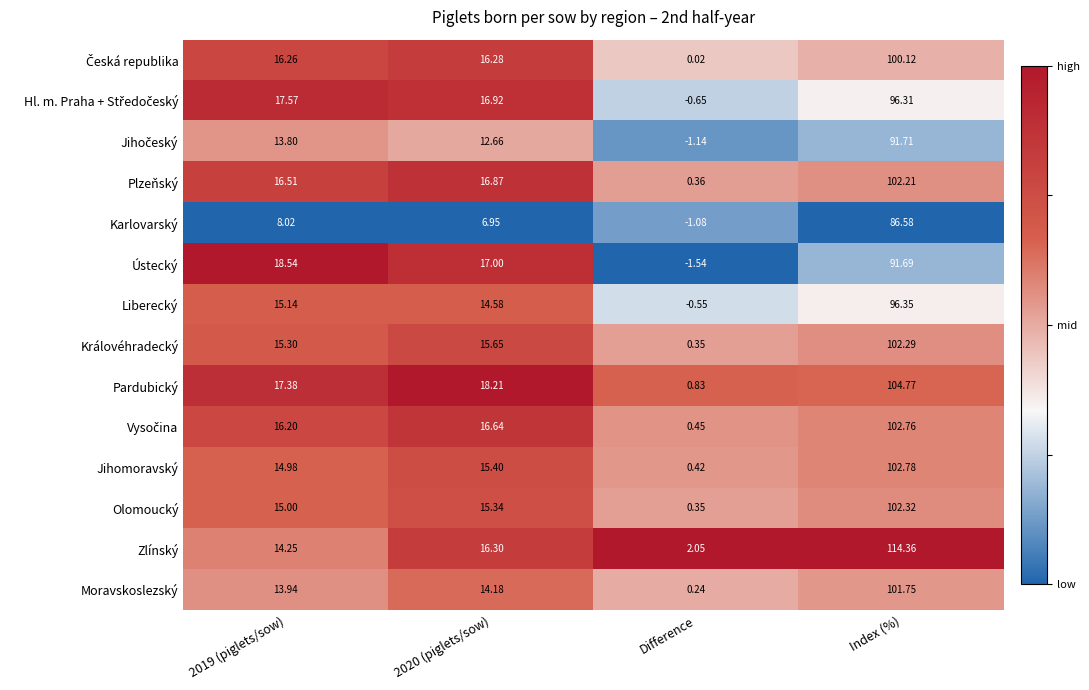

At which category does the chart reach its peak across all series?

Index (%)